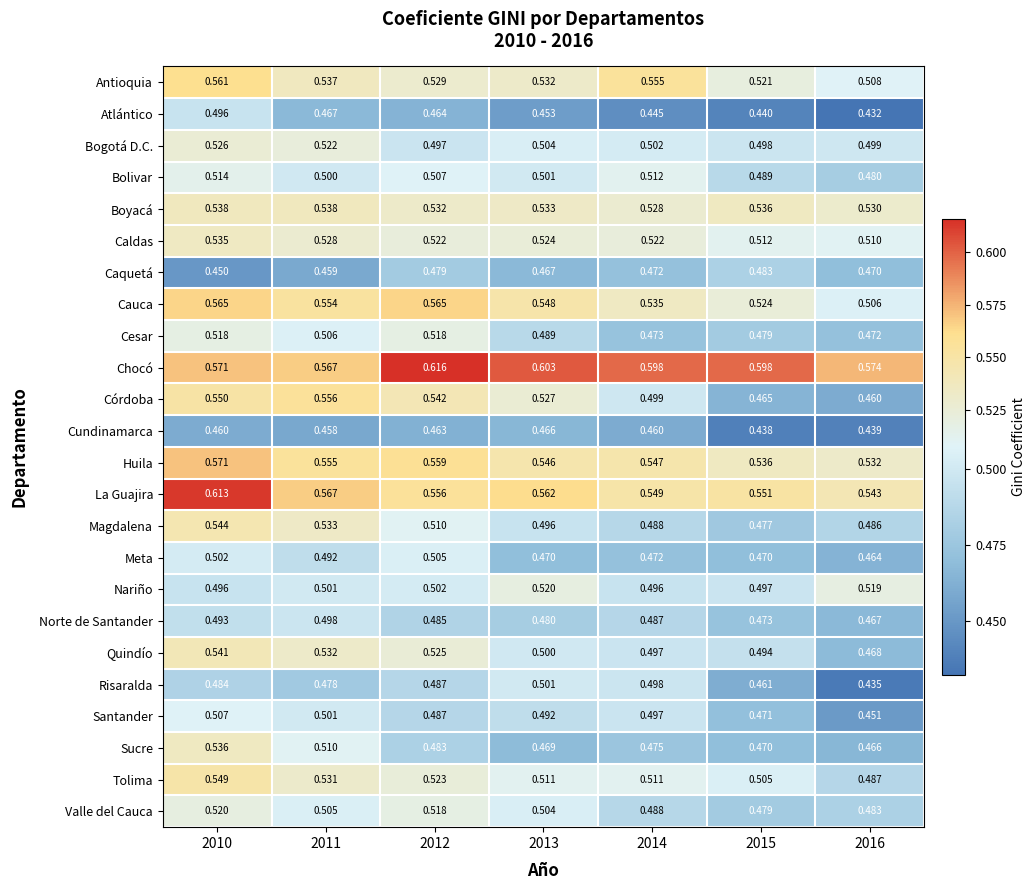

Which series has the widest spread of values?

Córdoba